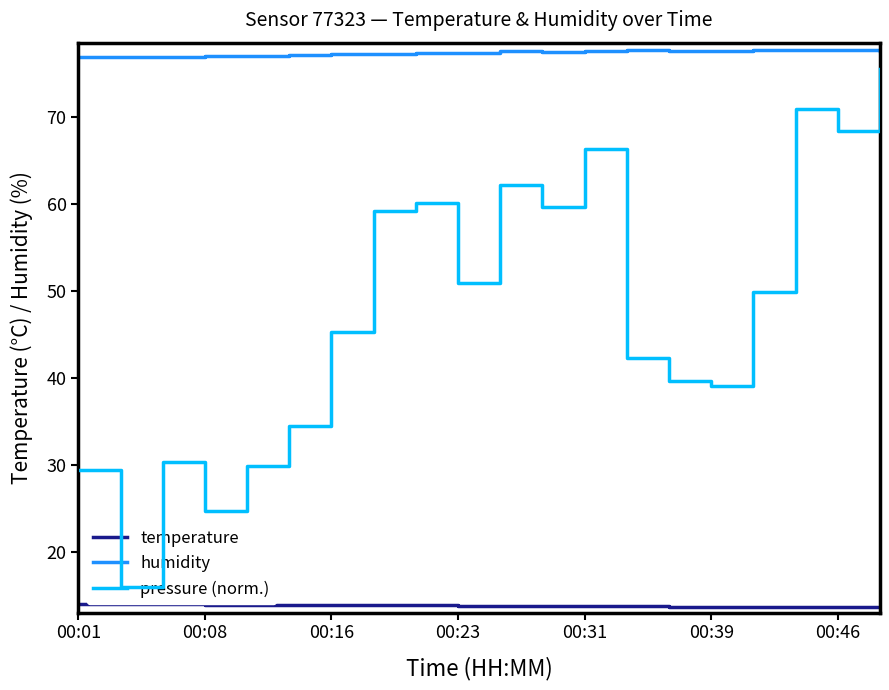

Reading right to left, transcribe all the data shown in this chart.

temperature: 13.6	13.6	13.6	13.6	13.6	13.7	13.7	13.7	13.8	13.8	13.8	13.8	13.9	13.9	13.9	13.9	13.9	13.9	13.9	14.0
humidity: 77.5	77.7	77.7	77.6	77.6	77.5	77.6	77.6	77.4	77.5	77.3	77.3	77.2	77.2	77.1	76.9	77.0	76.9	76.9	76.9
pressure (norm.): 0.6	0.6	0.6	0.4	0.3	0.3	0.3	0.5	0.5	0.5	0.4	0.5	0.5	0.4	0.3	0.2	0.2	0.2	0.1	0.2